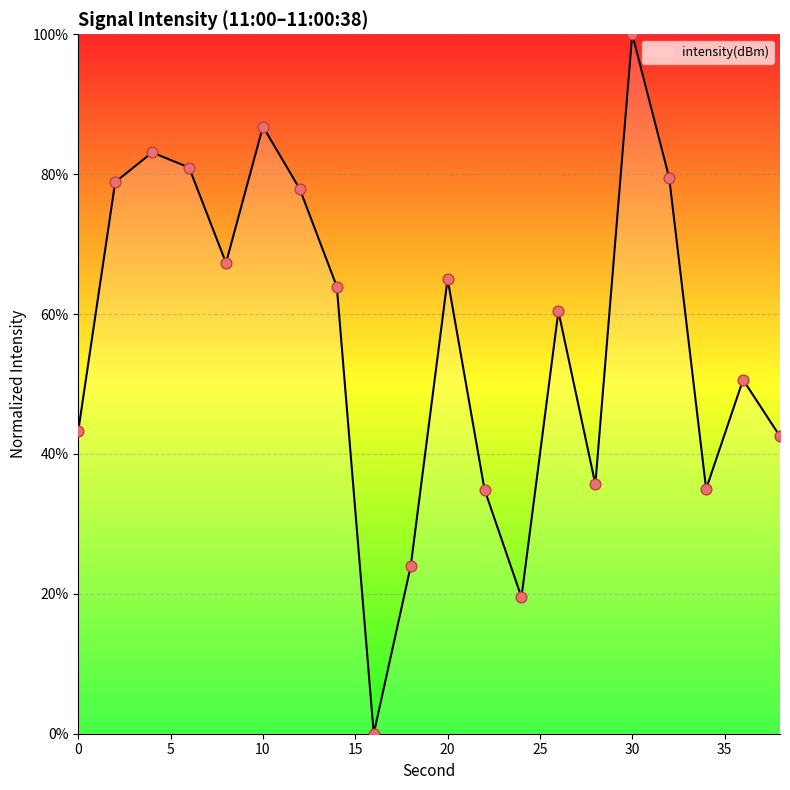

What is the greatest value displayed?

100.0